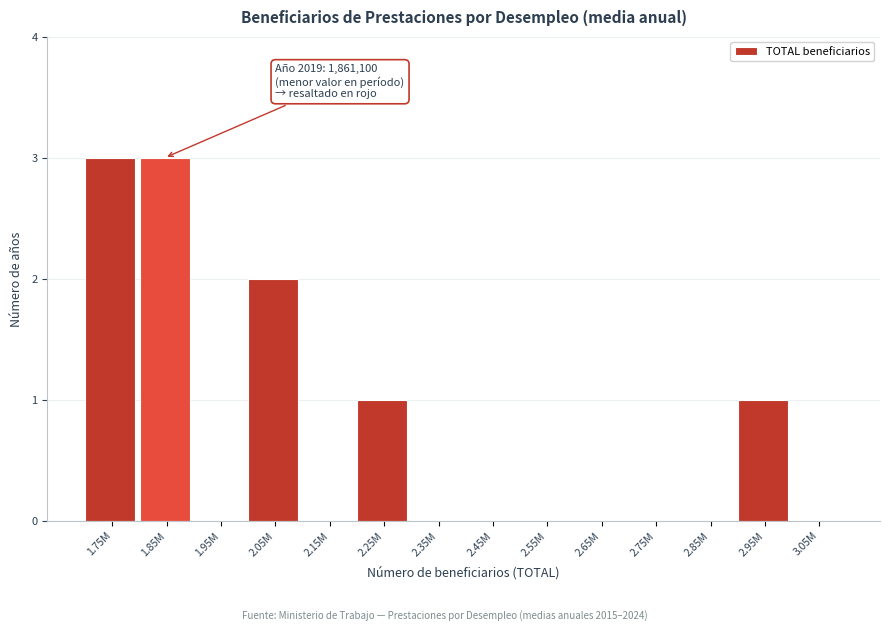

Reading left to right, list all the values displayed in this chart.

1.75M=3	1.85M=3	1.95M=0	2.05M=2	2.15M=0	2.25M=1	2.35M=0	2.45M=0	2.55M=0	2.65M=0	2.75M=0	2.85M=0	2.95M=1	3.05M=0